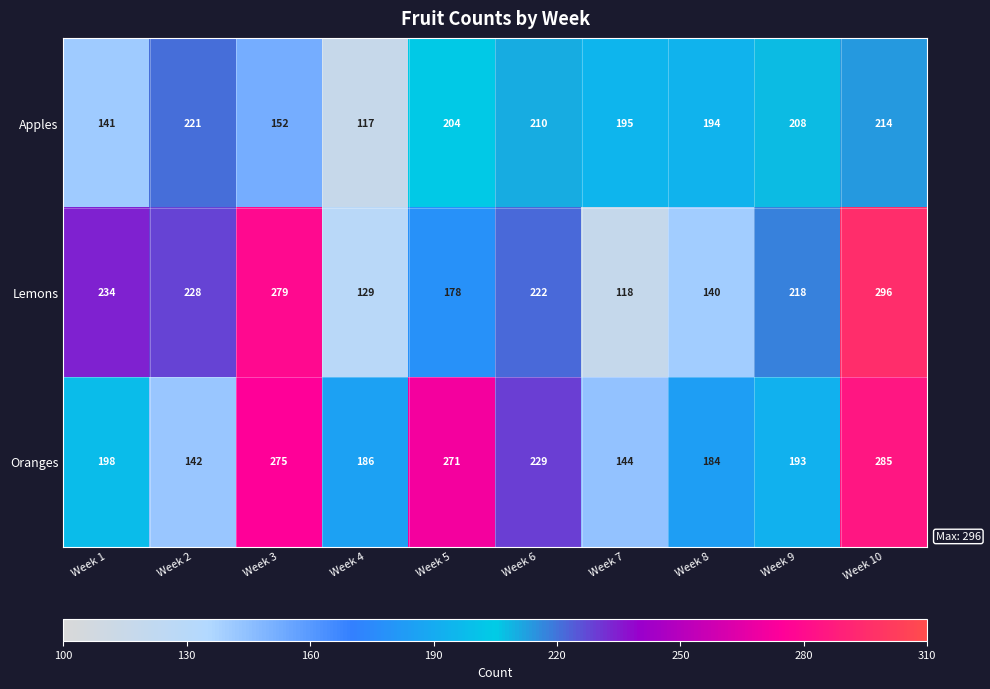

Reading left to right, list all the values displayed in this chart.

Apples: Week 1=141	Week 2=221	Week 3=152	Week 4=117	Week 5=204	Week 6=210	Week 7=195	Week 8=194	Week 9=208	Week 10=214
Lemons: Week 1=234	Week 2=228	Week 3=279	Week 4=129	Week 5=178	Week 6=222	Week 7=118	Week 8=140	Week 9=218	Week 10=296
Oranges: Week 1=198	Week 2=142	Week 3=275	Week 4=186	Week 5=271	Week 6=229	Week 7=144	Week 8=184	Week 9=193	Week 10=285